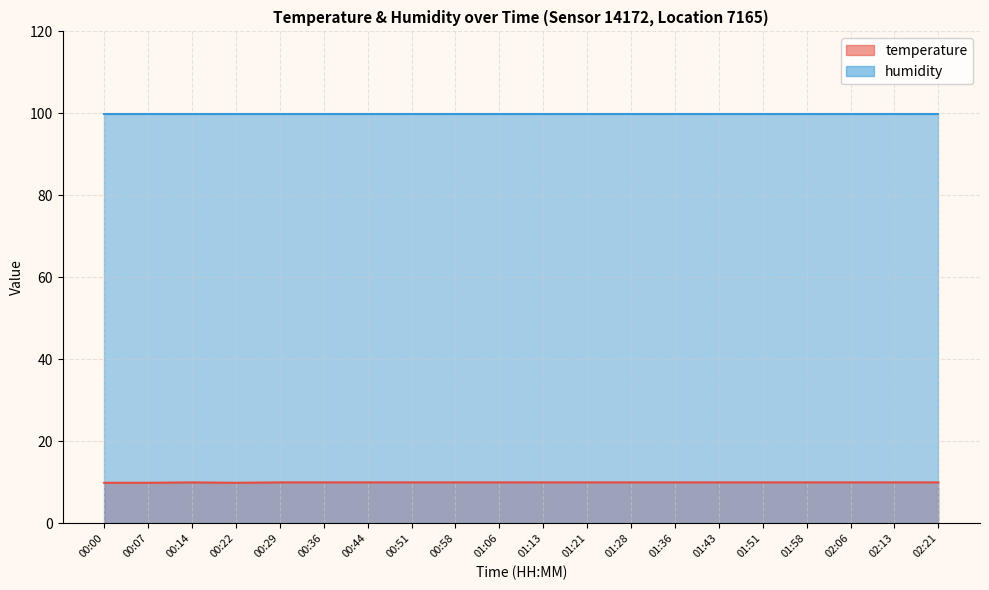

List the labels in order of value, smallest first.

00:00, 00:07, 00:22, 00:14, 00:29, 00:36, 00:44, 00:51, 00:58, 01:06, 01:13, 01:21, 01:28, 01:36, 01:43, 01:51, 01:58, 02:06, 02:13, 02:21